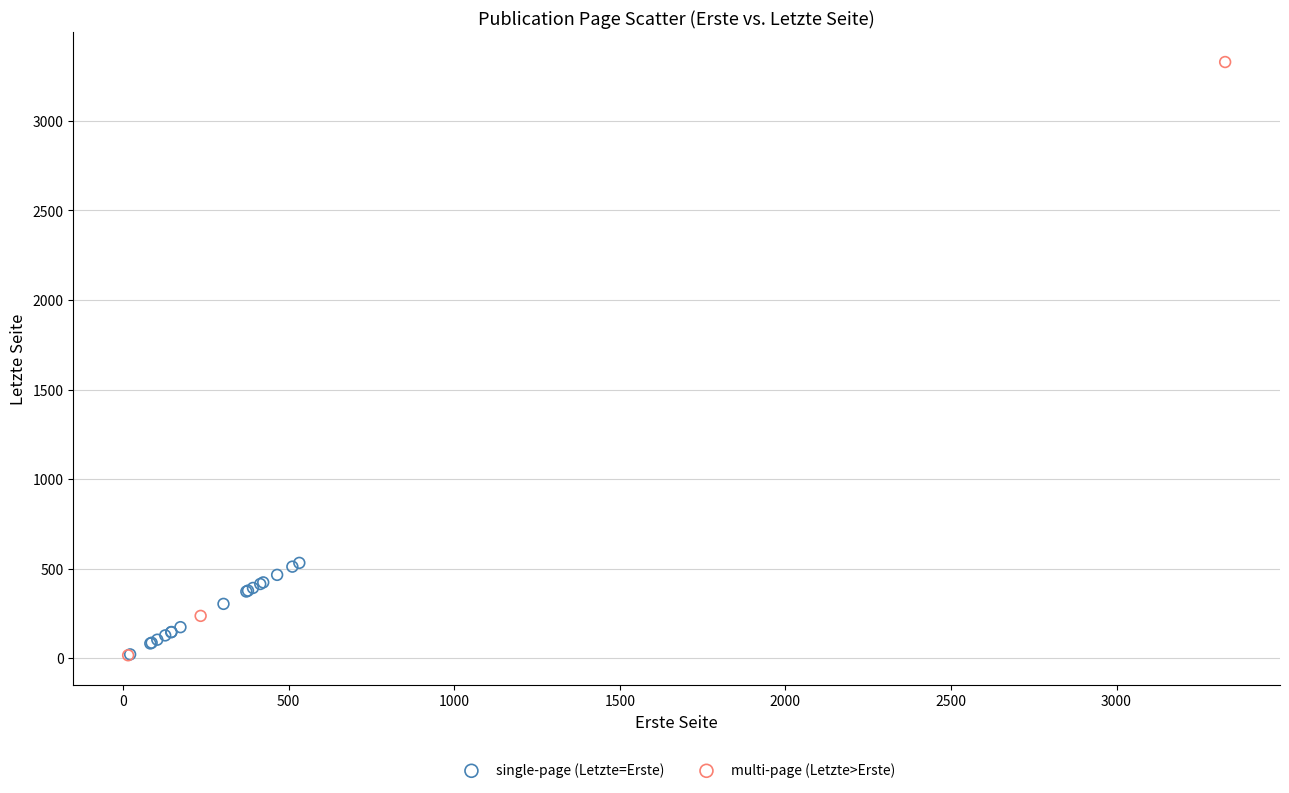

Which series reaches the maximum Y coordinate?

multi-page (Letzte>Erste)